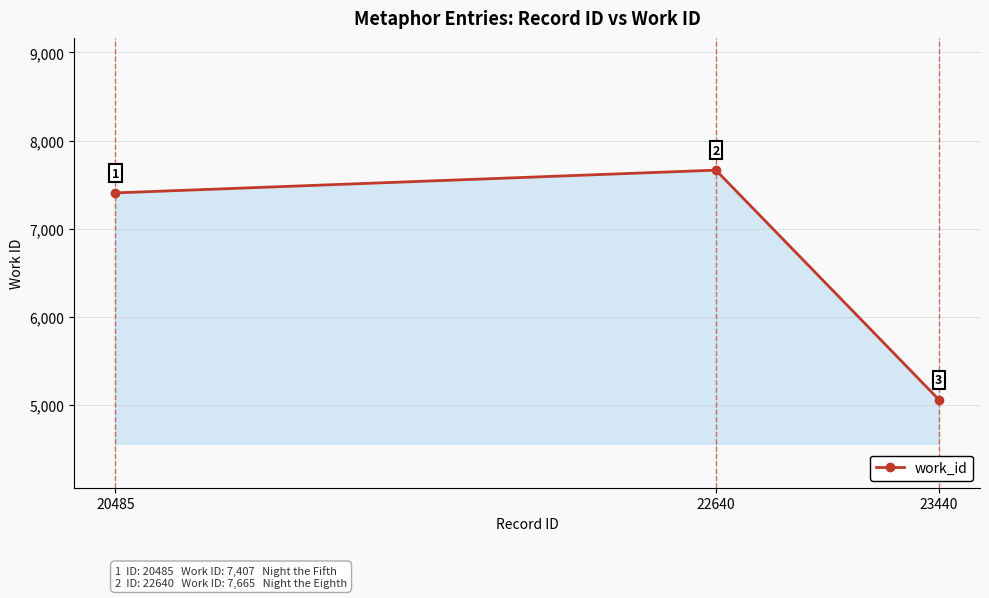

Which category has the highest value across all series?

22640